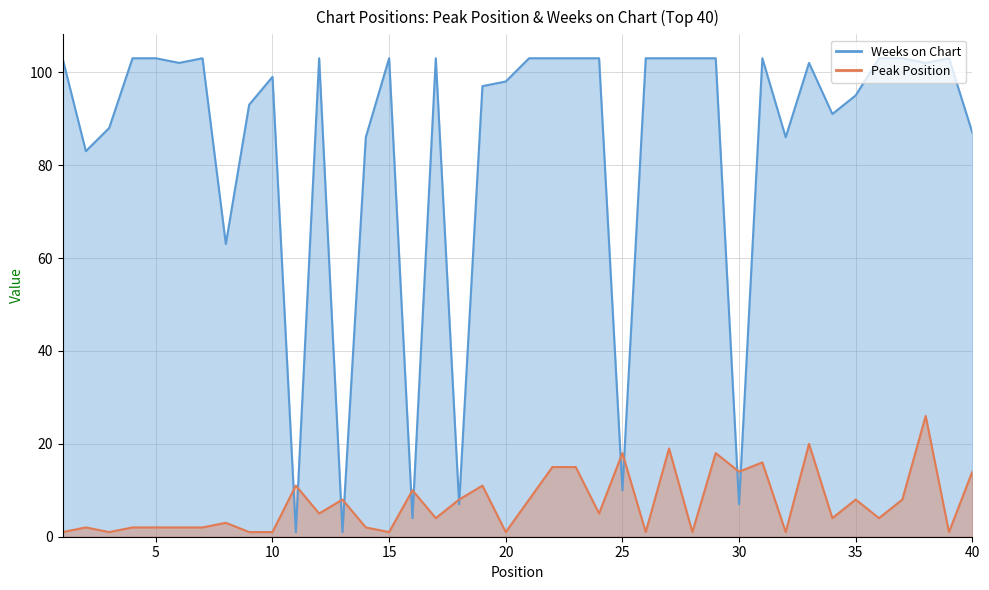

List the series in order of their overall mean, lowest first.

Peak Position, Weeks on Chart